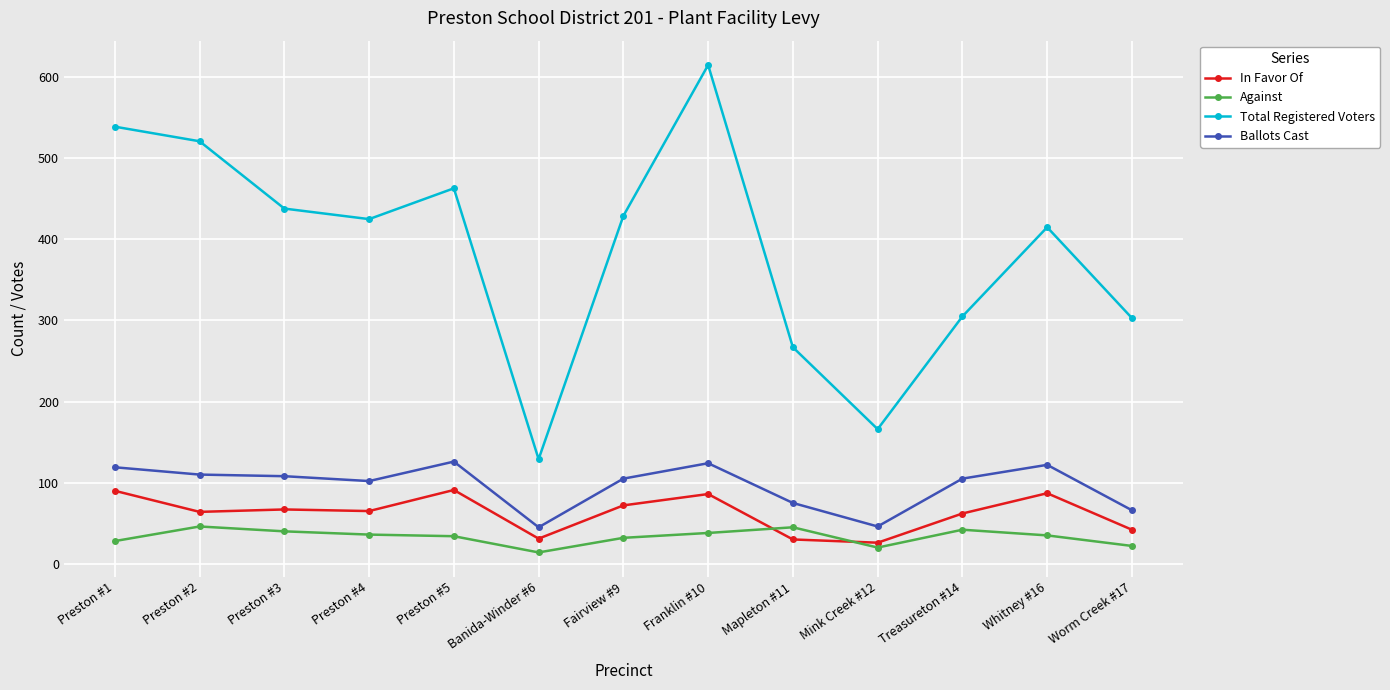

What is the difference between the highest and lowest values at Preston #3?

398